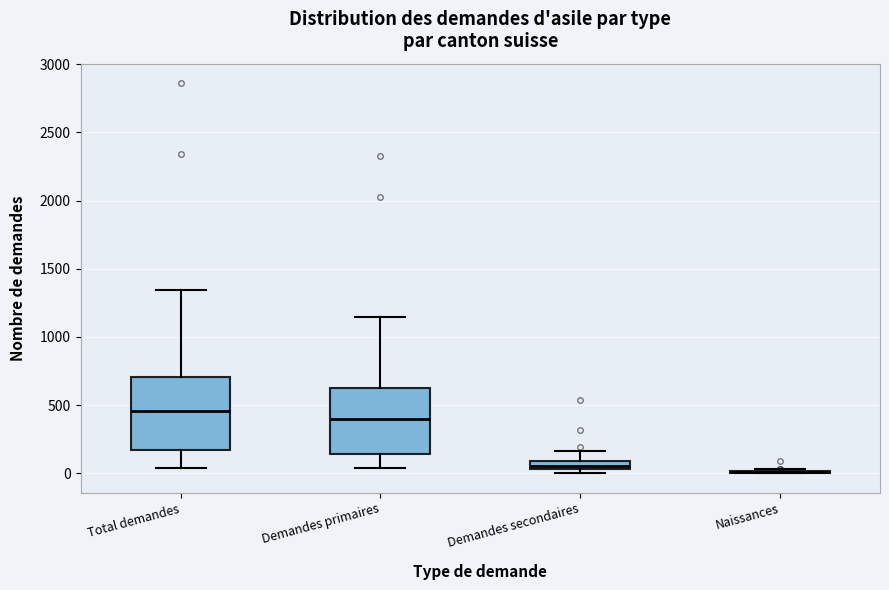

Where is the lower edge of the box for Total demandes on the y-axis? The values are not printed on the chart, so give them approximately, as read against the axis.

150